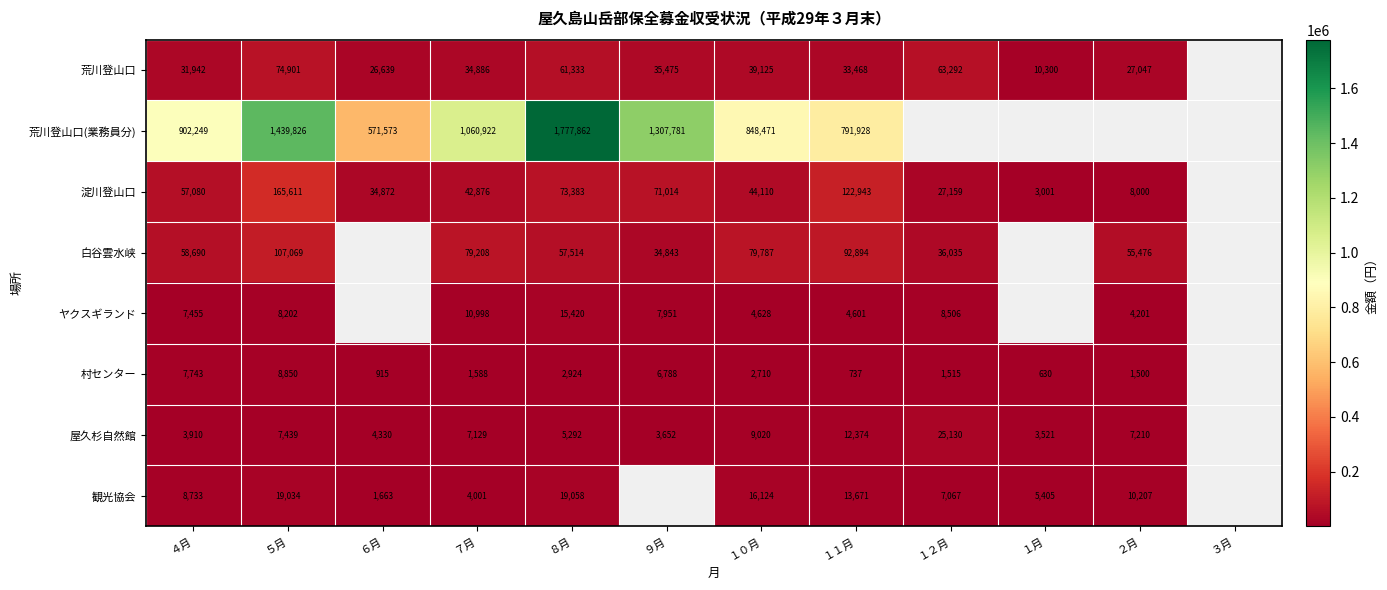

What is the sum of the 村センター values at １０月 and ２月?

4210